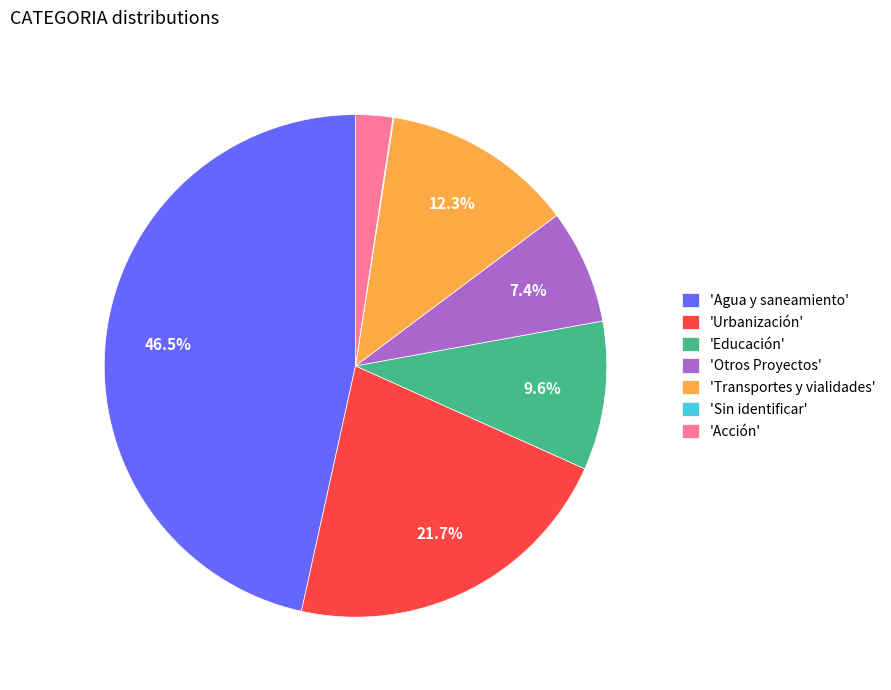

Between 'Urbanización' and 'Acción', which is larger?

'Urbanización'